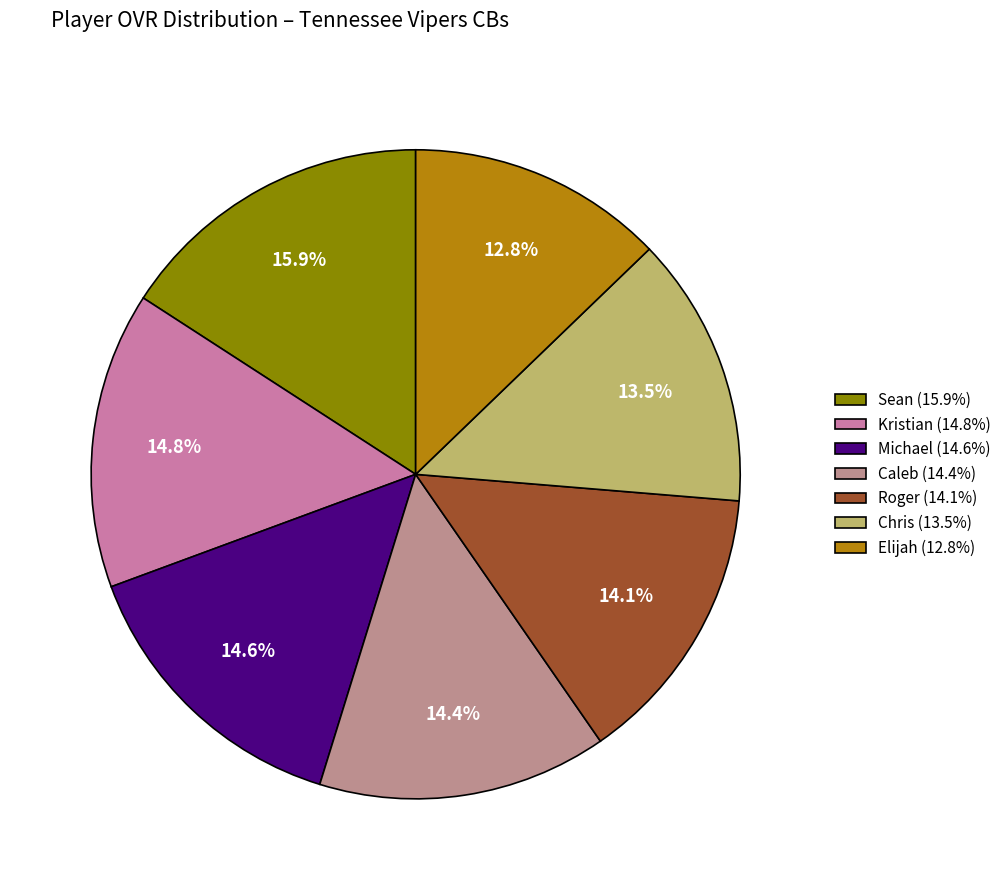

Which category has the smallest portion of the pie?

Elijah